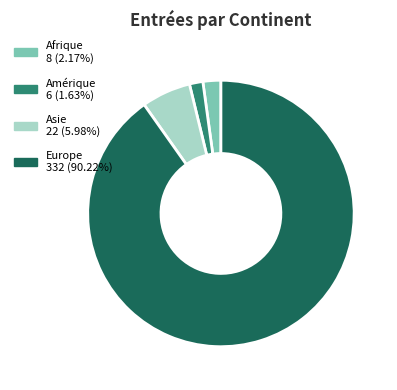

Rank the categories by value from highest to lowest.

Europe, Asie, Afrique, Amérique